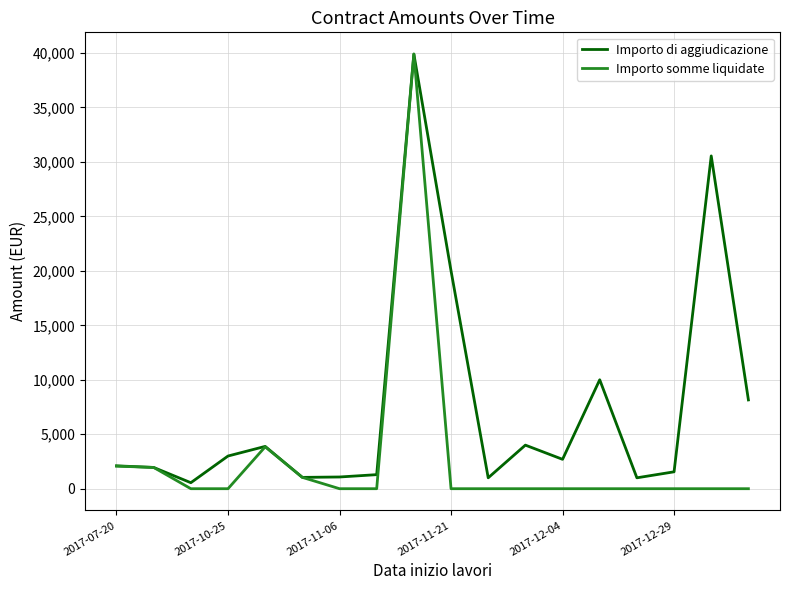

Which series has the largest total across all categories?

Importo di aggiudicazione